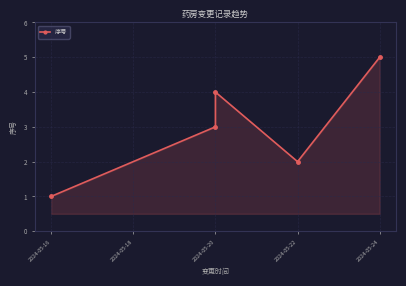

What is the ratio of the value at 2024-05-16 to the value at 2024-05-22?

0.5